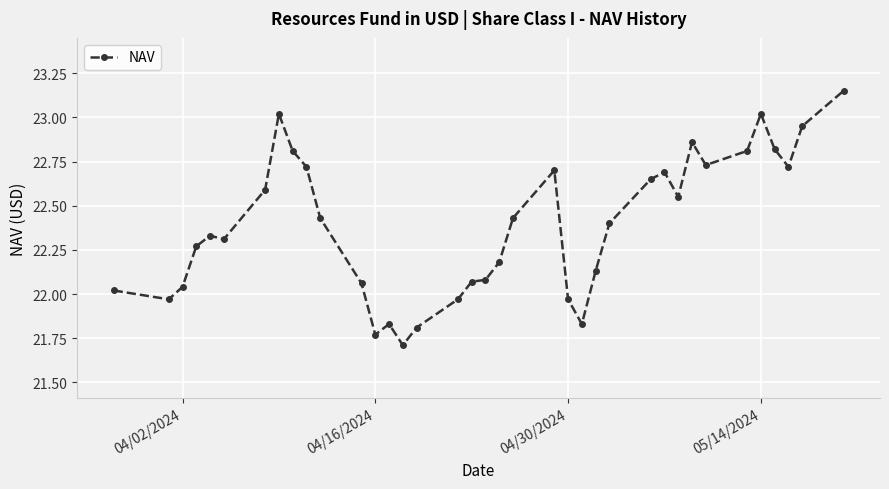

What is the smallest value displayed?

21.7